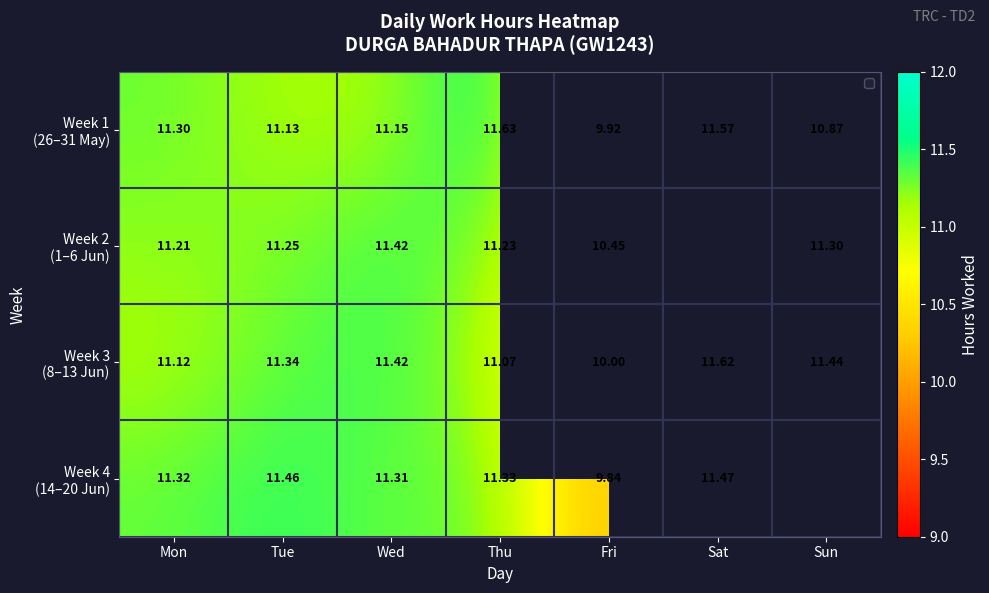

True or false: Week 1 (26–31 May) has a value of 10.9 at Sun.

True